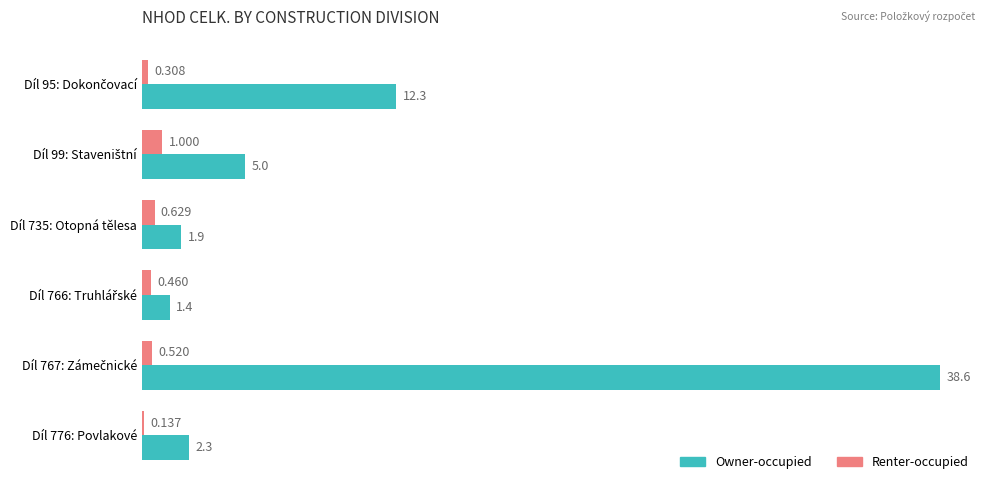

Count the Renter-occupied values in the range 0 to 1.

6